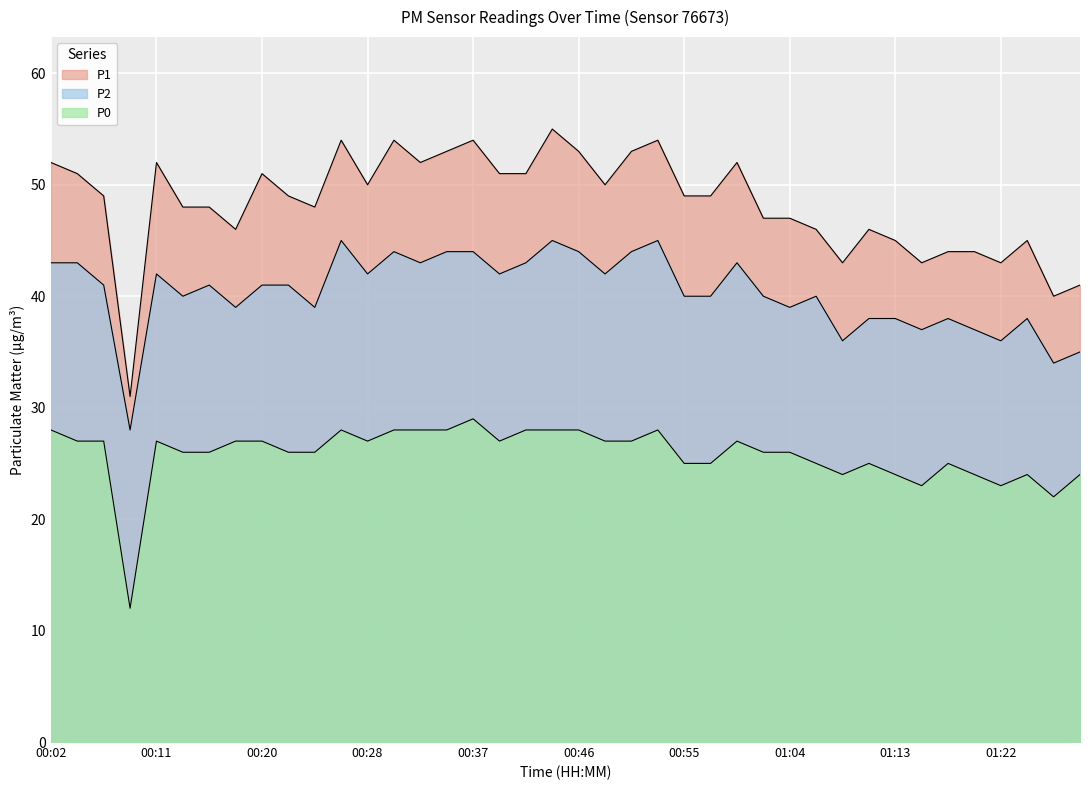

True or false: P2 and P1 cross at least once.

False